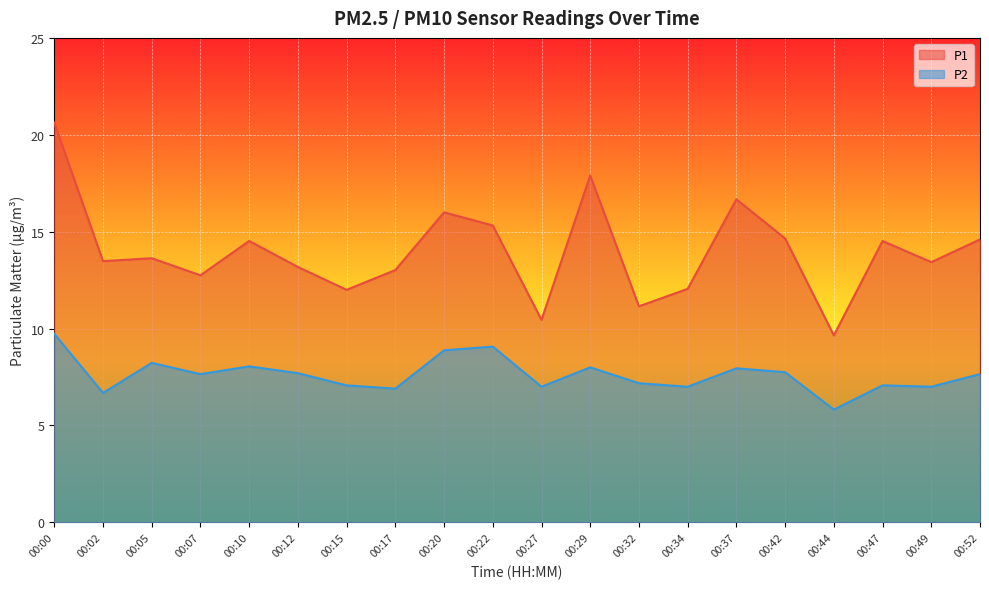

Read the P2 value at 00:44.

5.8